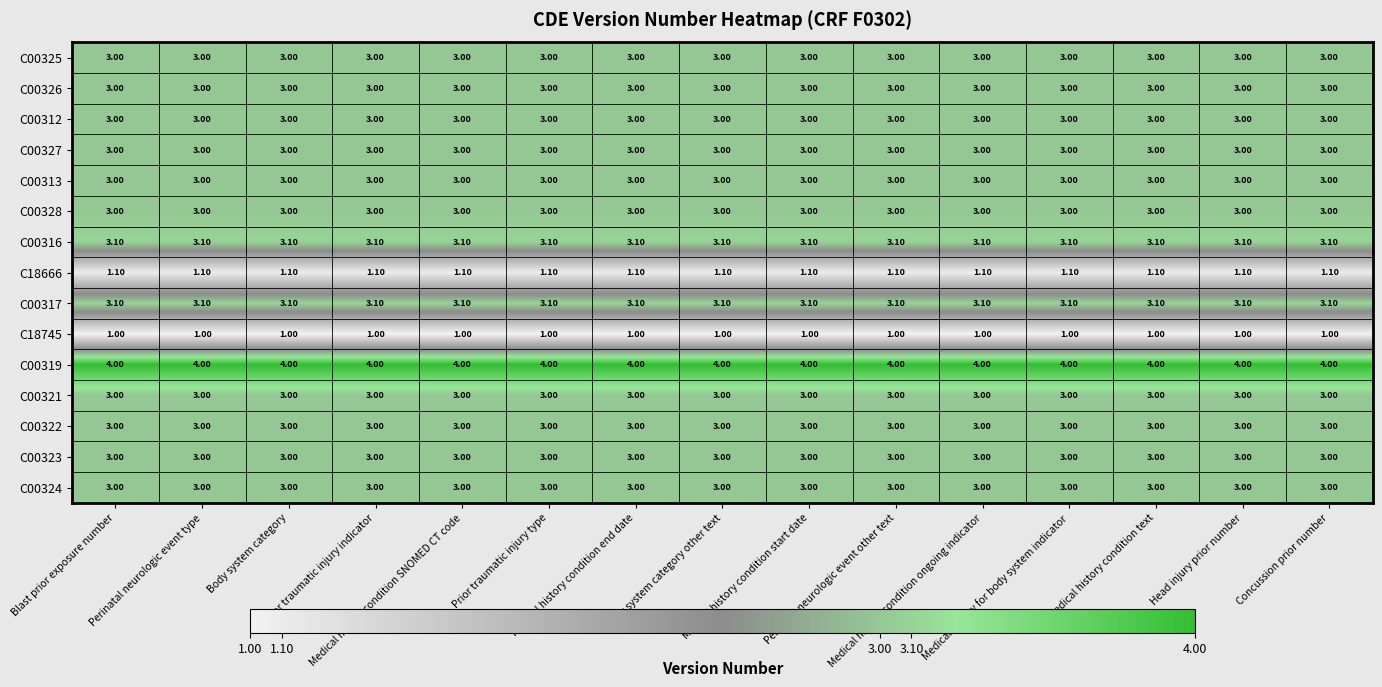

What is the sum of all C00312 values?

45.0